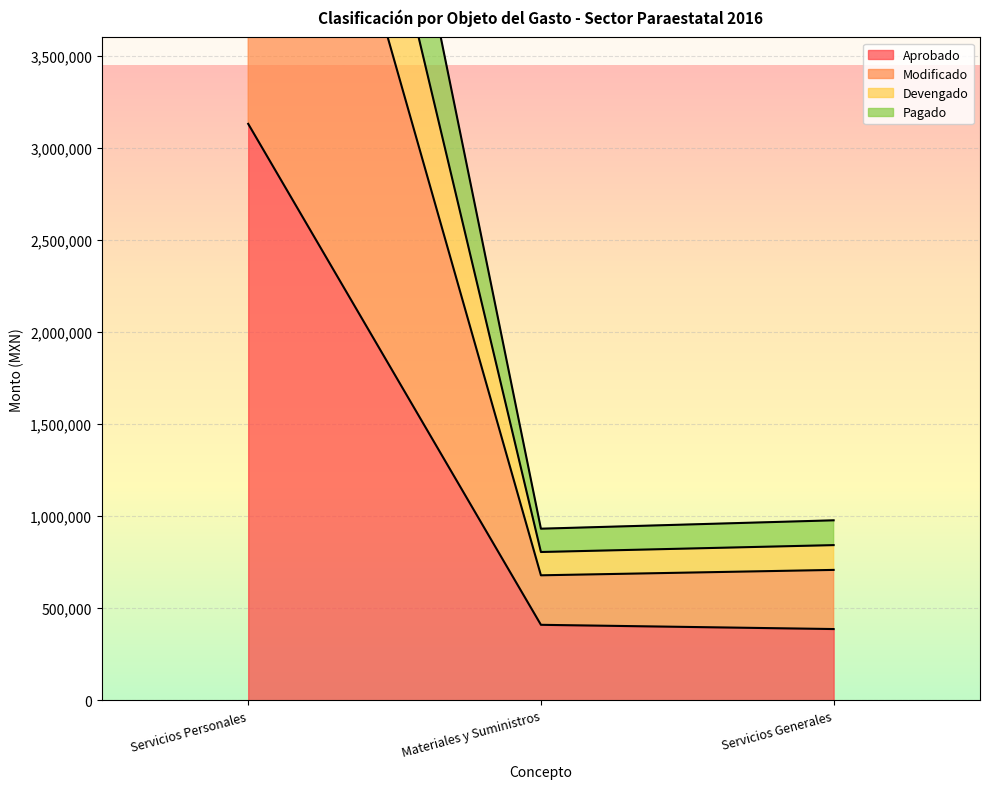

What is the average value of the Pagado series?

2548228